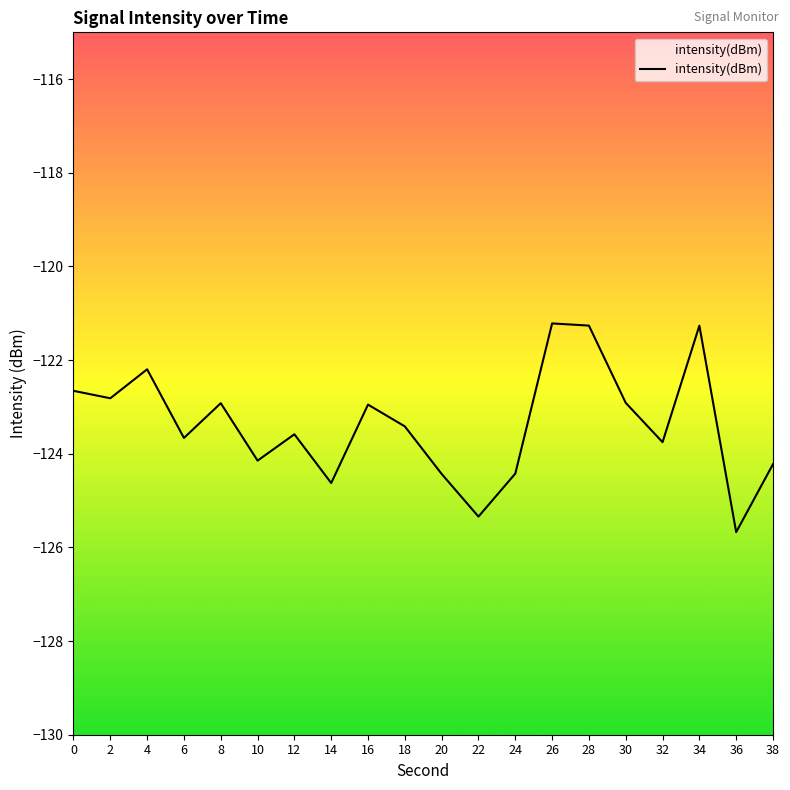

What is the change in value from 34 to 38?

-3.0